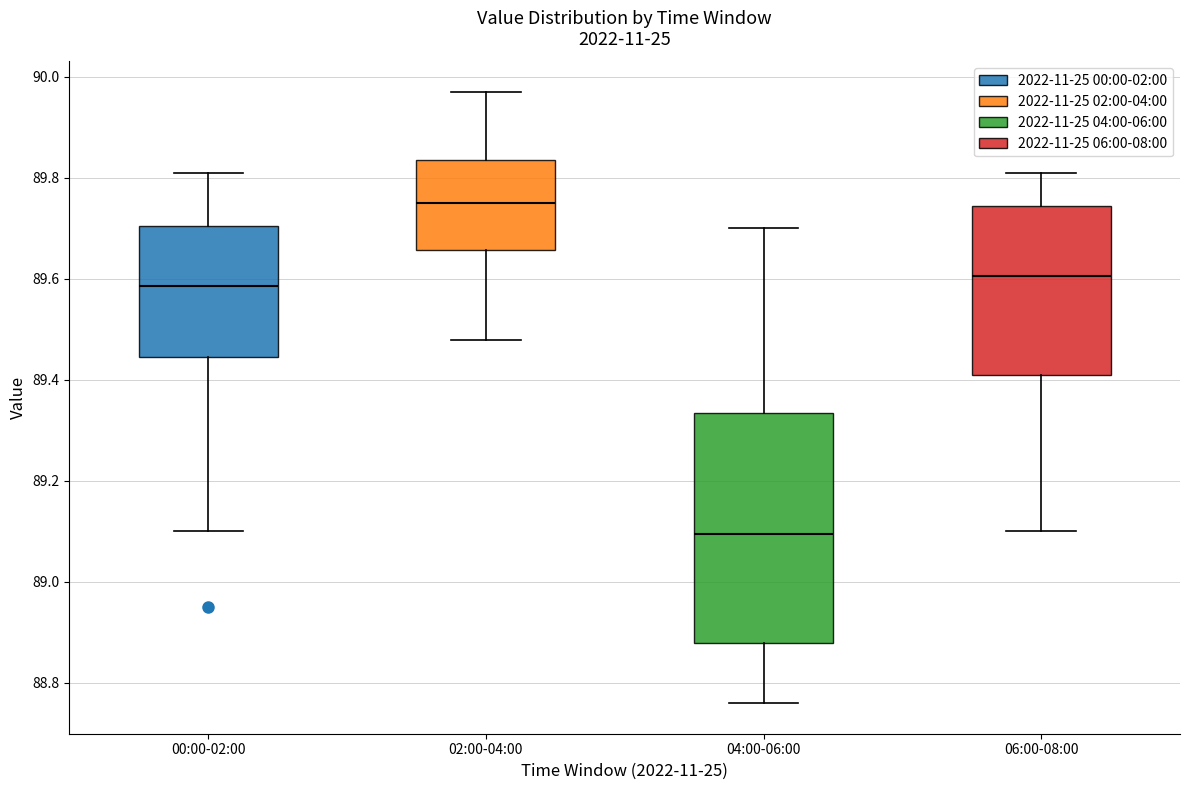

Which box is the tallest, from its lower edge to its upper edge?

04:00-06:00